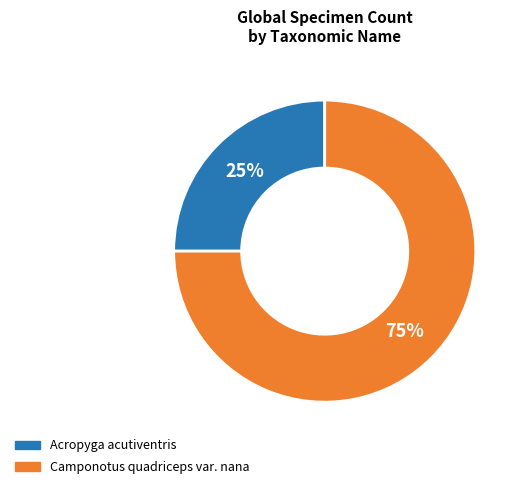

What is the smallest slice in the pie chart?

Acropyga acutiventris